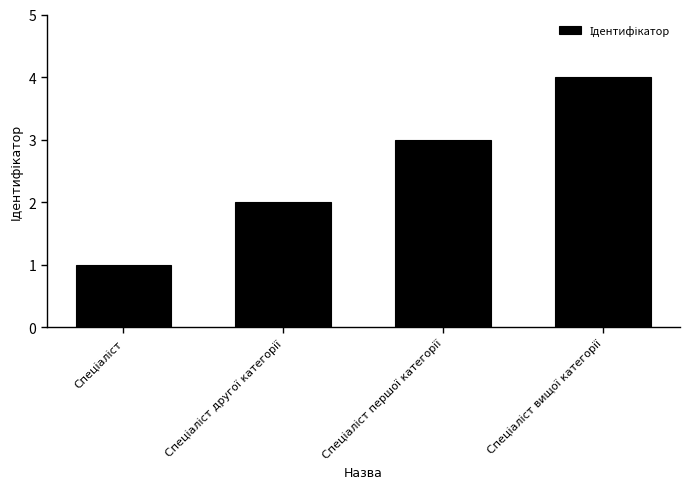

What is the maximum value shown in the chart?

4